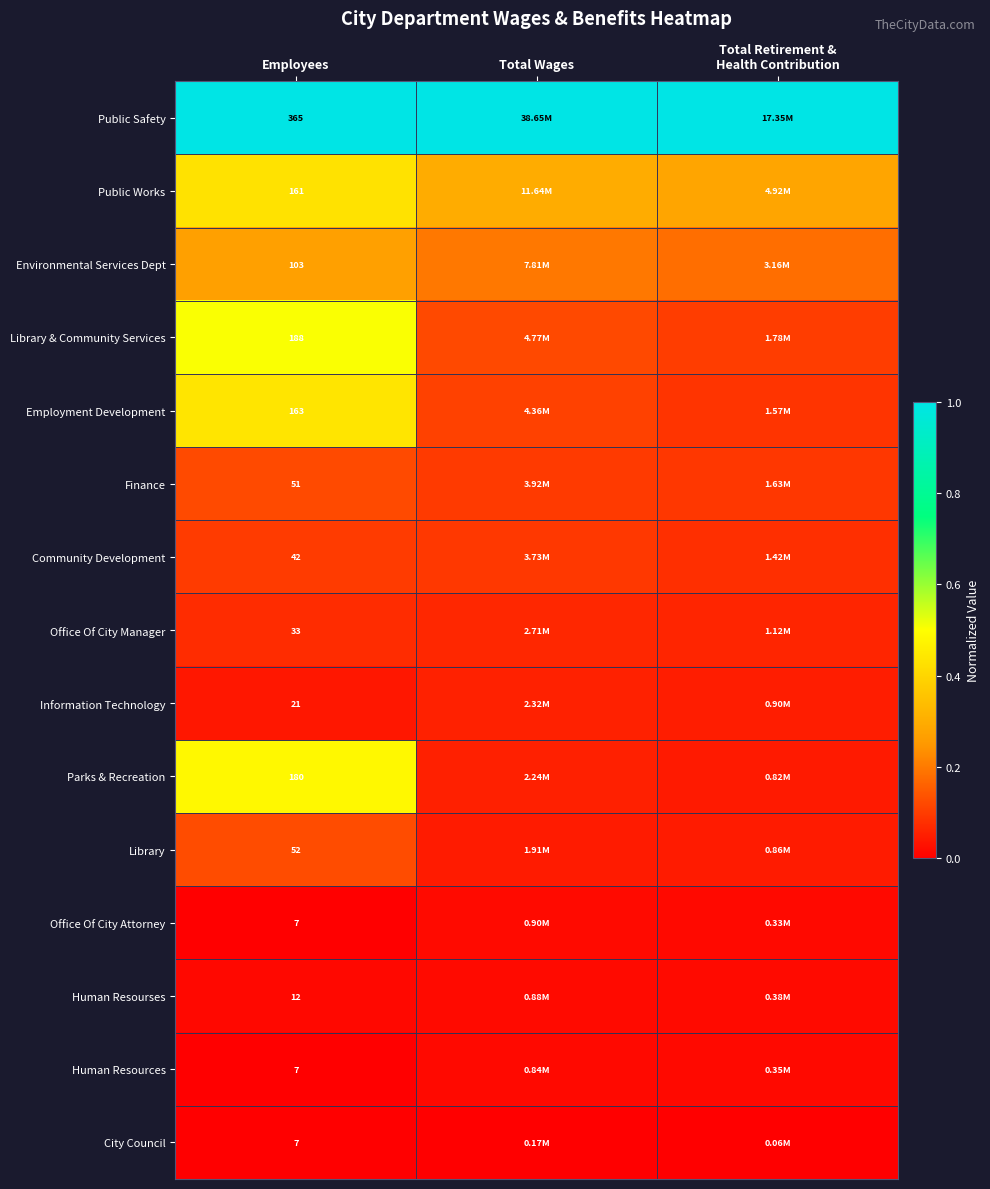

Is the value of Library at Total Wages greater than the value of Public Safety at Total Retirement & Health Contribution?

No